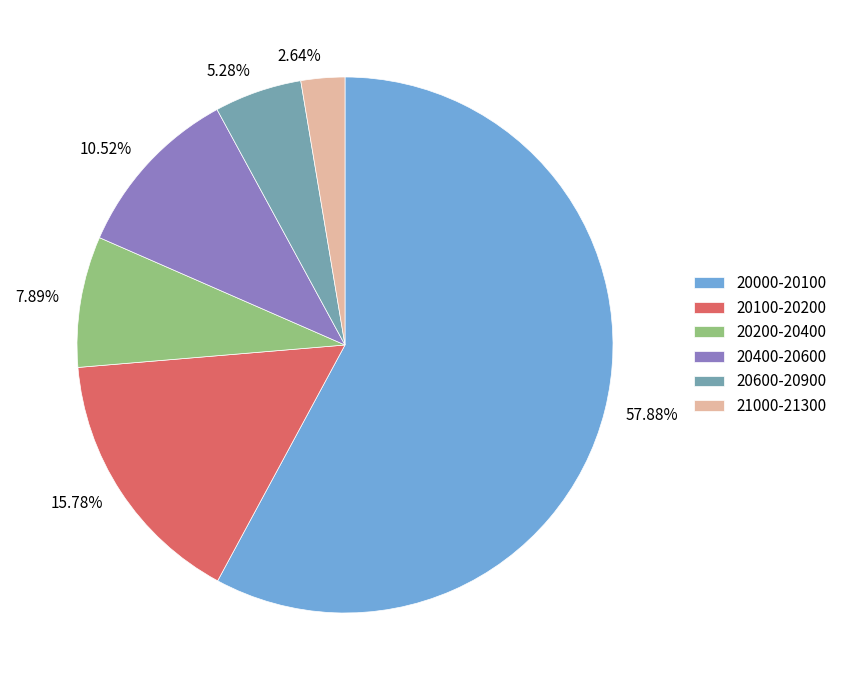

Which has a higher value, 20600-20900 or 20400-20600?

20400-20600